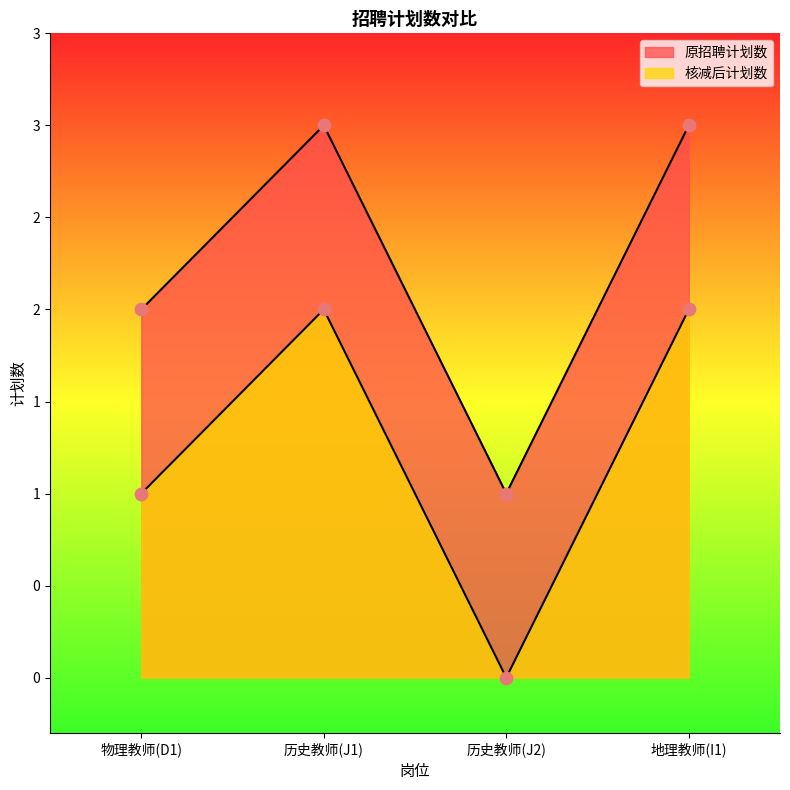

At how many categories does at least one series exceed 1?

3